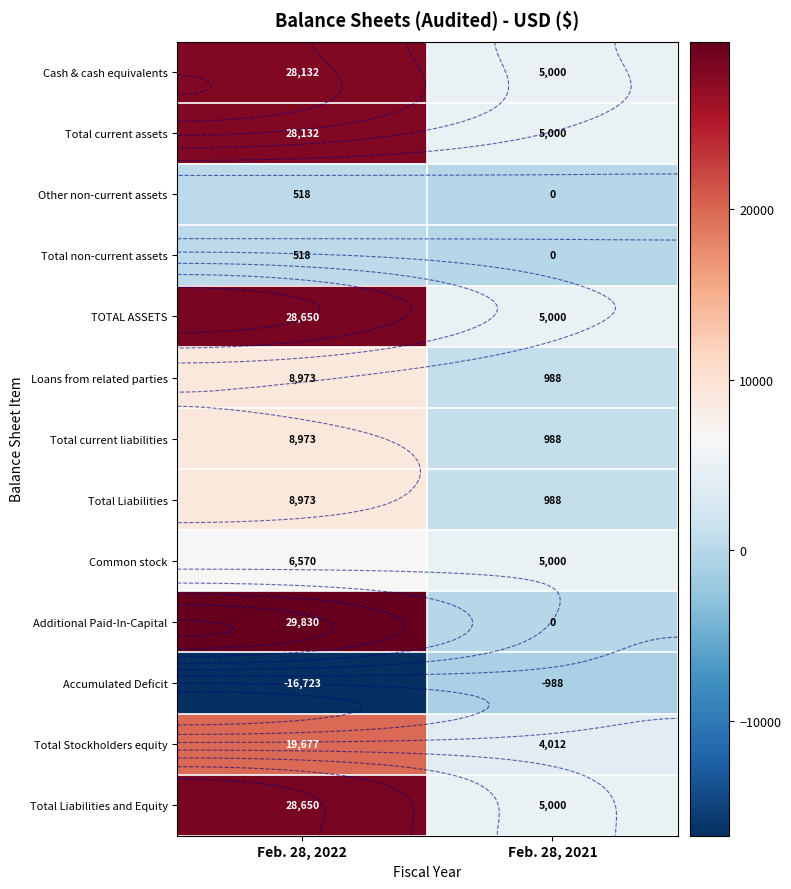

What value does the Total current assets series have at Feb. 28, 2021?

5000